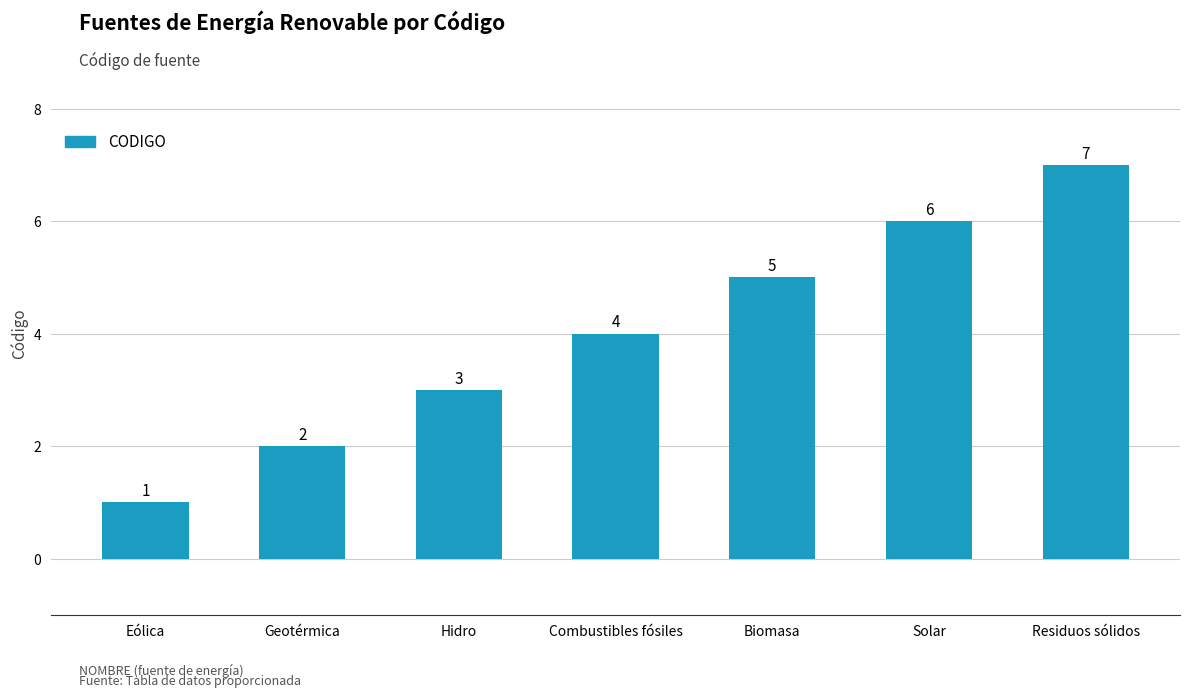

What is the value of the 2nd bar from the left?

2